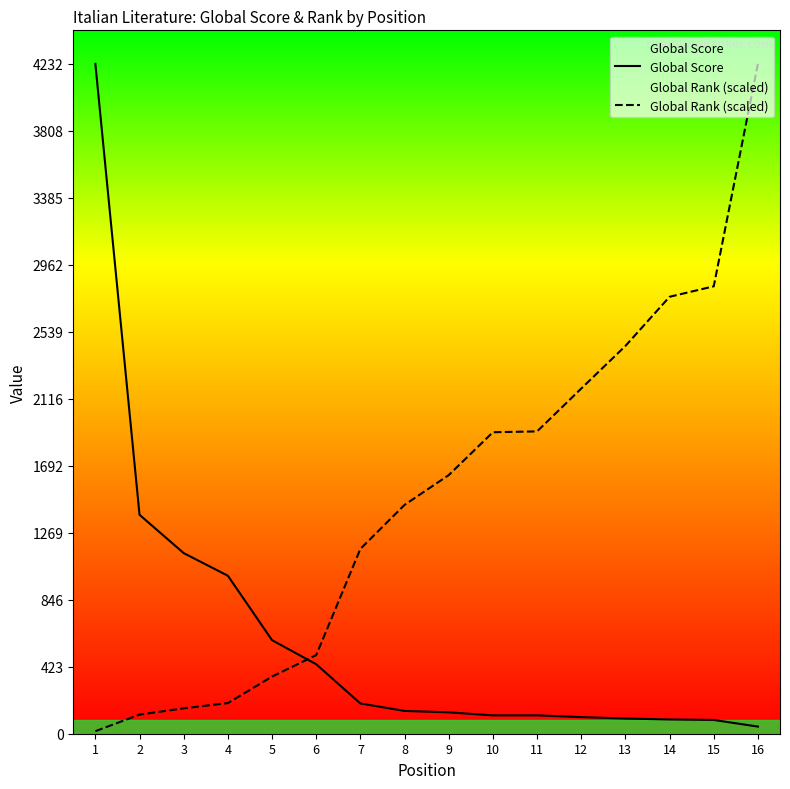

What is the total value across all series at 10?

2020.5